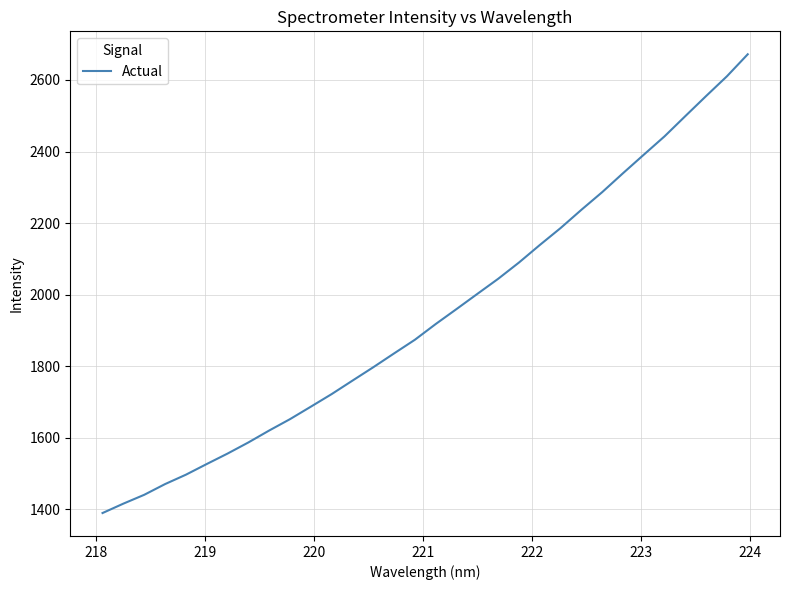

What is the maximum value shown in the chart?

2671.9